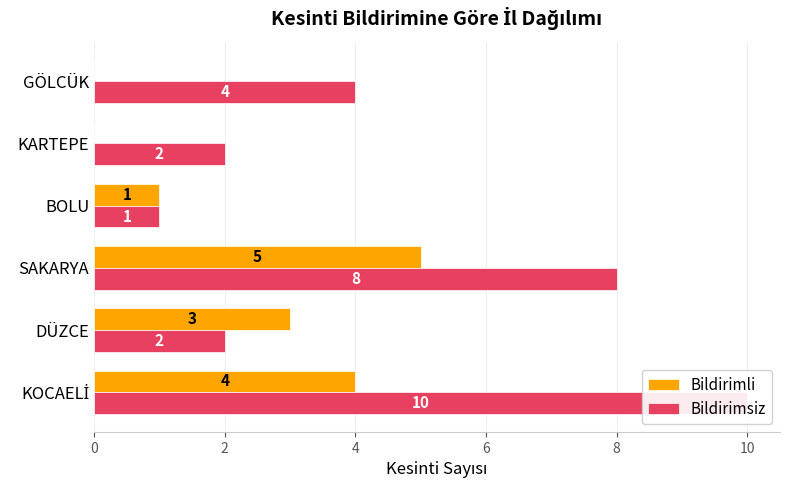

At KARTEPE, list the series in order from smallest to largest.

Bildirimli, Bildirimsiz